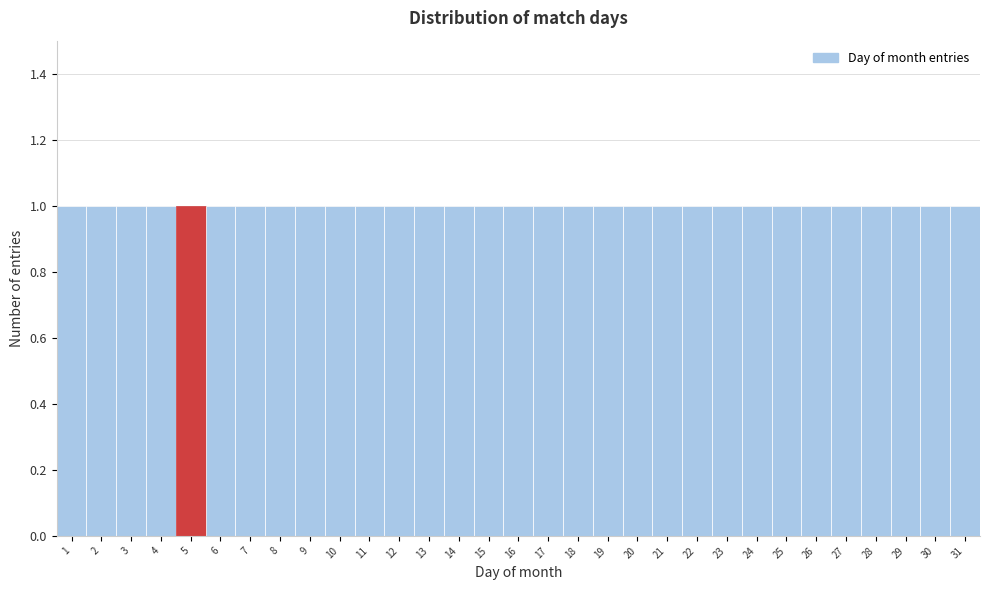

Reading left to right, list every bar in this chart as the range it spans on the x-axis followed by its height. The values are not printed on the chart, so give them approximately, as read against the axis.

0.5 to 1.5: 1
1.5 to 2.5: 1
2.5 to 3.5: 1
3.5 to 4.5: 1
4.5 to 5.5: 1
5.5 to 6.5: 1
6.5 to 7.5: 1
7.5 to 8.5: 1
8.5 to 9.5: 1
9.5 to 10.5: 1
10.5 to 11.5: 1
11.5 to 12.5: 1
12.5 to 13.5: 1
13.5 to 14.5: 1
14.5 to 15.5: 1
15.5 to 16.5: 1
16.5 to 17.5: 1
17.5 to 18.5: 1
18.5 to 19.5: 1
19.5 to 20.5: 1
20.5 to 21.5: 1
21.5 to 22.5: 1
22.5 to 23.5: 1
23.5 to 24.5: 1
24.5 to 25.5: 1
25.5 to 26.5: 1
26.5 to 27.5: 1
27.5 to 28.5: 1
28.5 to 29.5: 1
29.5 to 30.5: 1
30.5 to 31.5: 1